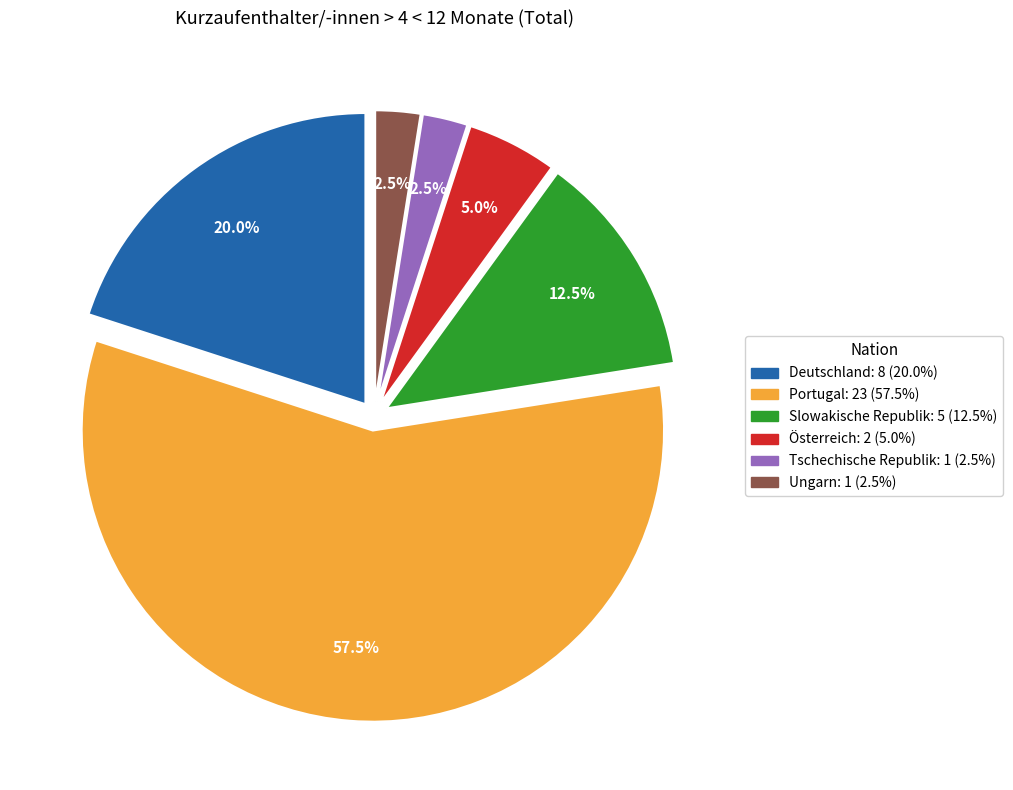

To the nearest percent, what is the difference between the largest and smallest slice percentages?

55%